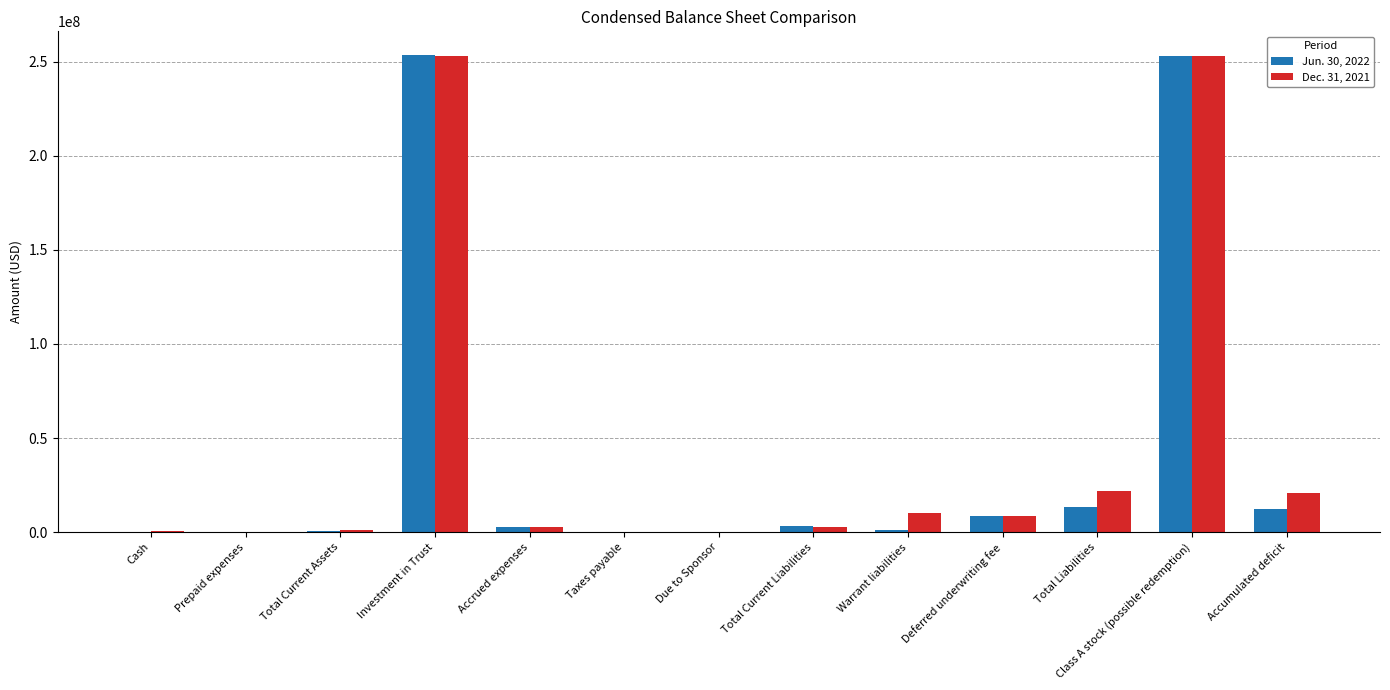

Is the value of Dec. 31, 2021 at Total Current Assets greater than the value of Jun. 30, 2022 at Class A stock (possible redemption)?

No